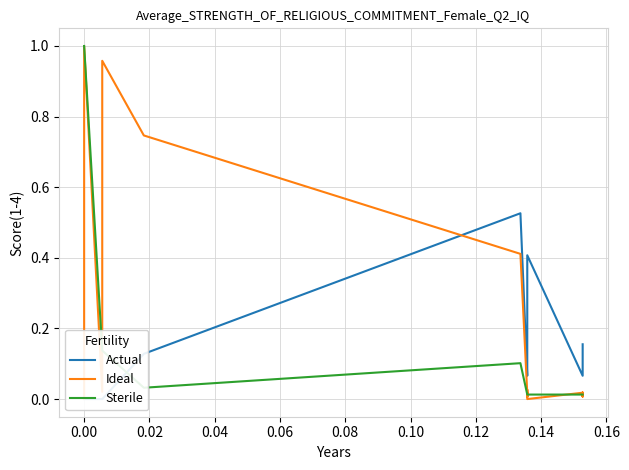

After their last crossing, which series has the higher values: Actual or Ideal?

Actual